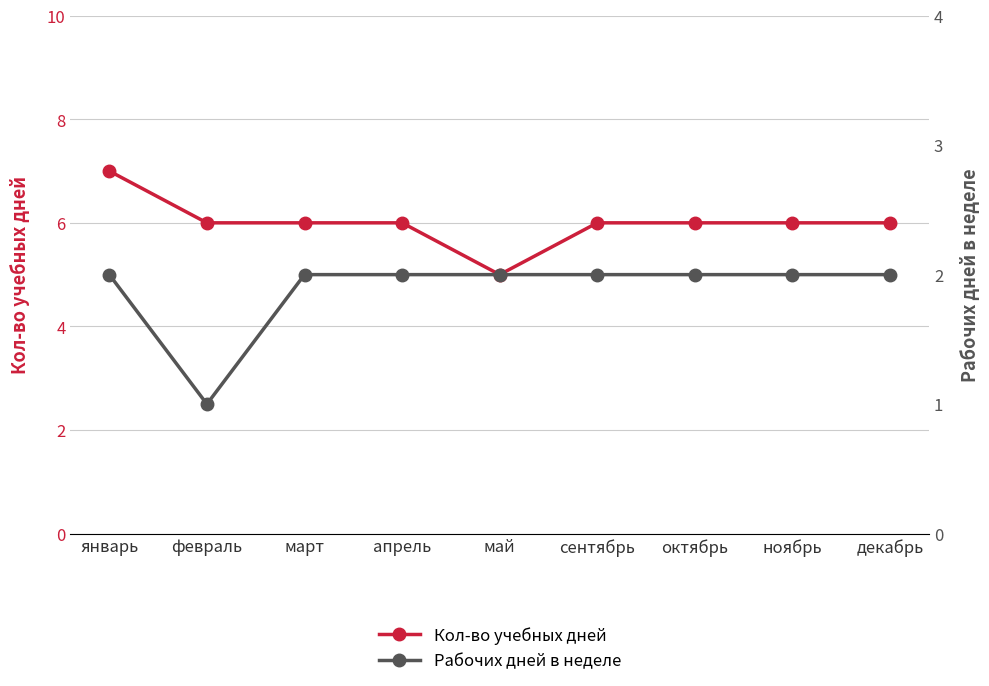

How many distinct data groups are displayed?

2